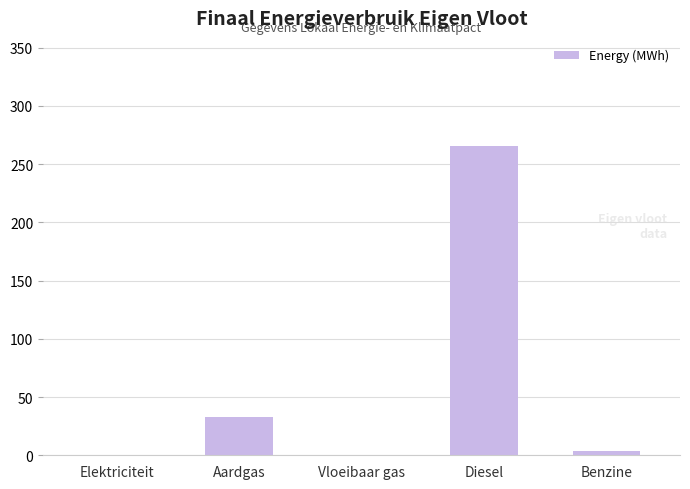

Reading right to left, transcribe all the data shown in this chart.

Benzine=3.3	Diesel=265.5	Vloeibaar gas=0.0	Aardgas=32.6	Elektriciteit=0.0